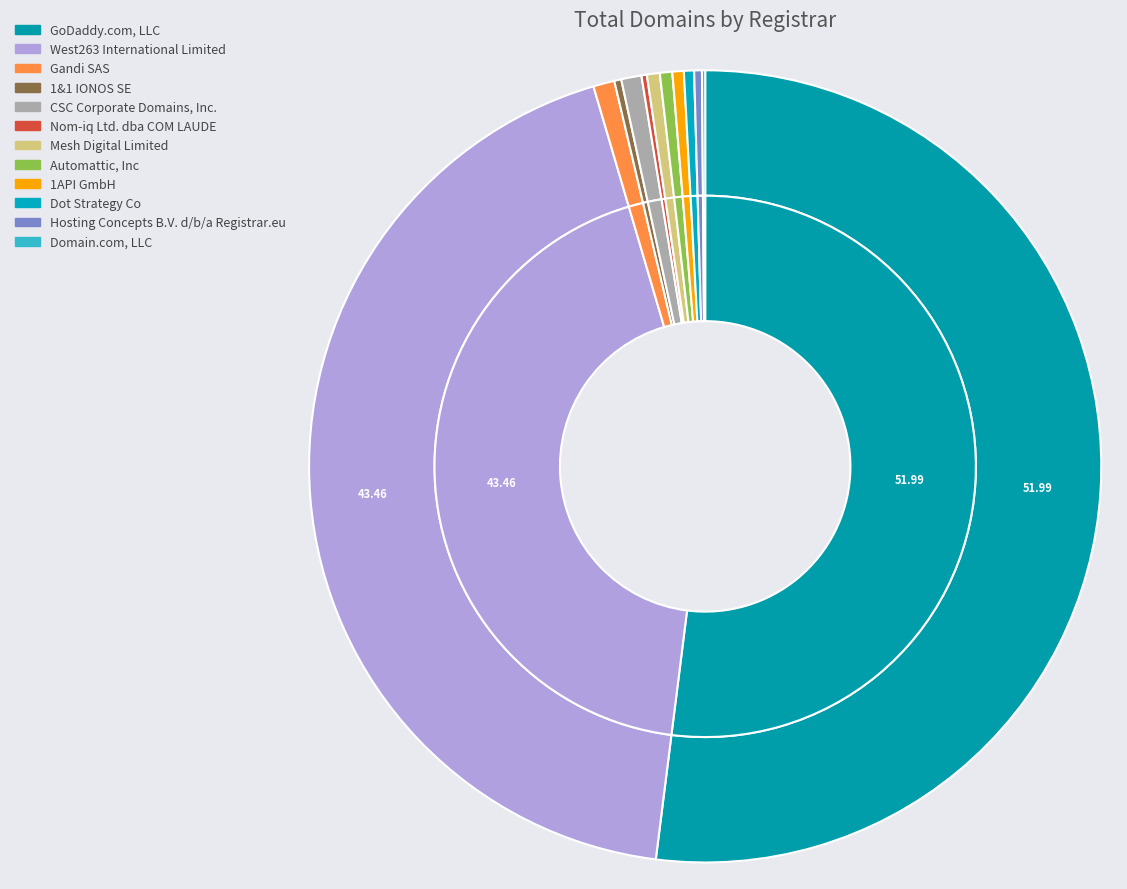

To the nearest percent, what portion does Mesh Digital Limited represent?

1%